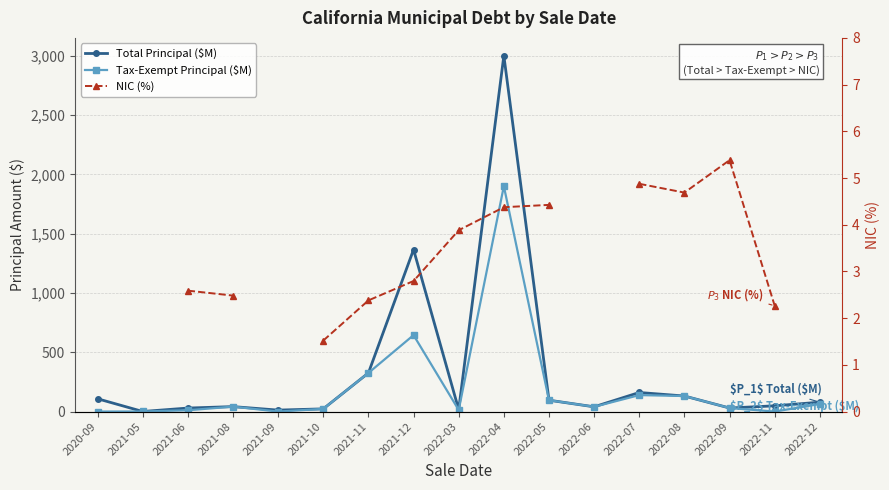

What is the value of the Tax-Exempt Principal ($M) point at the 10th from the left?

1900.0